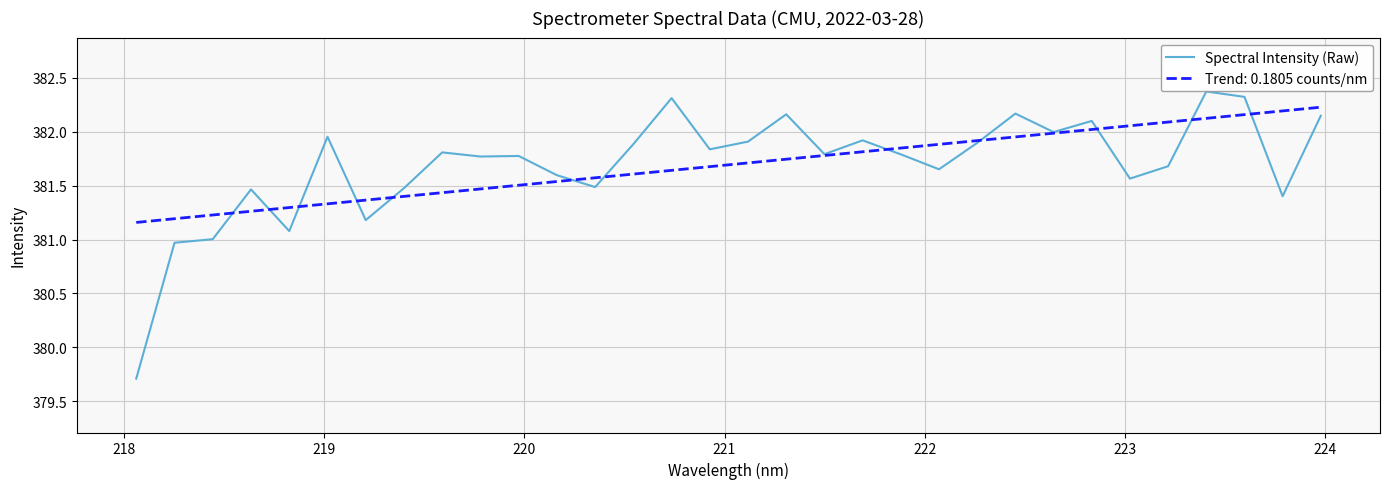

How many lines are shown in the chart?

2